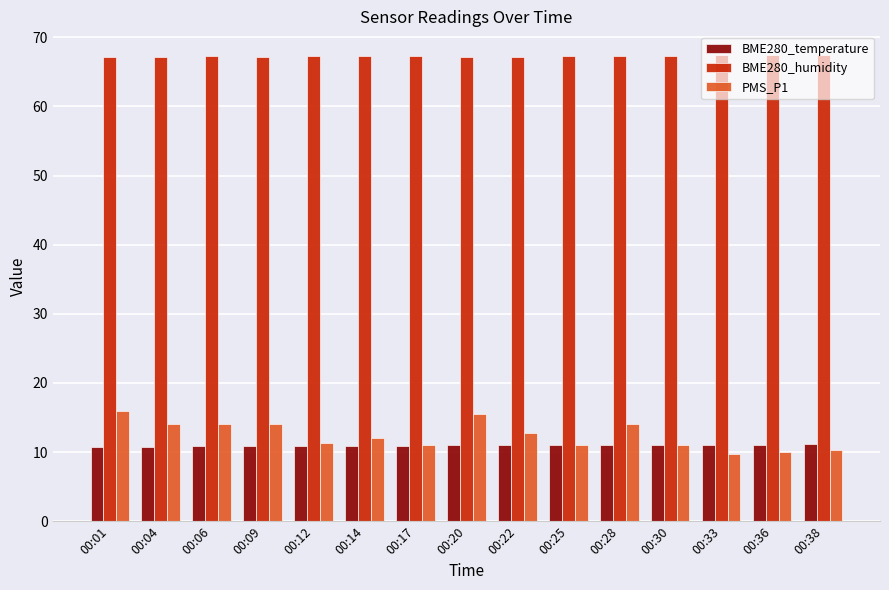

Which series has the widest spread of values?

PMS_P1